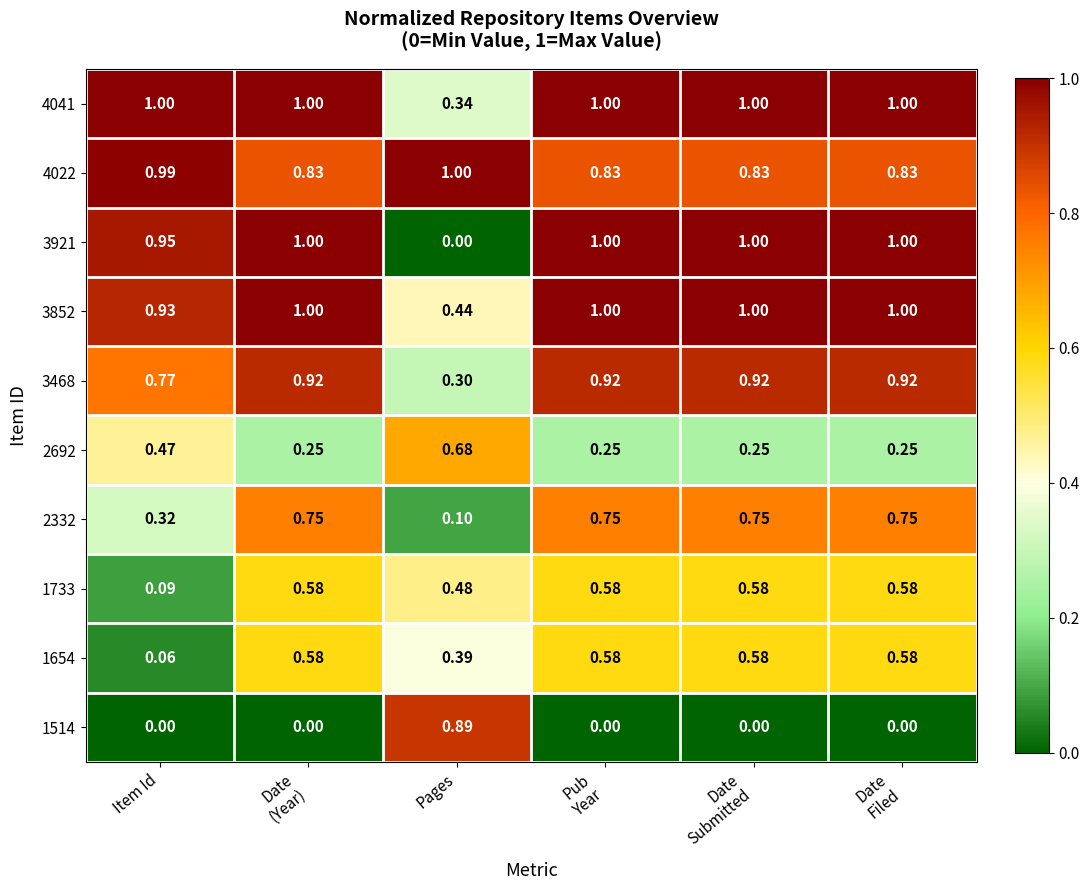

Is the value of 3852 at Item Id greater than the value of 2692 at Item Id?

Yes